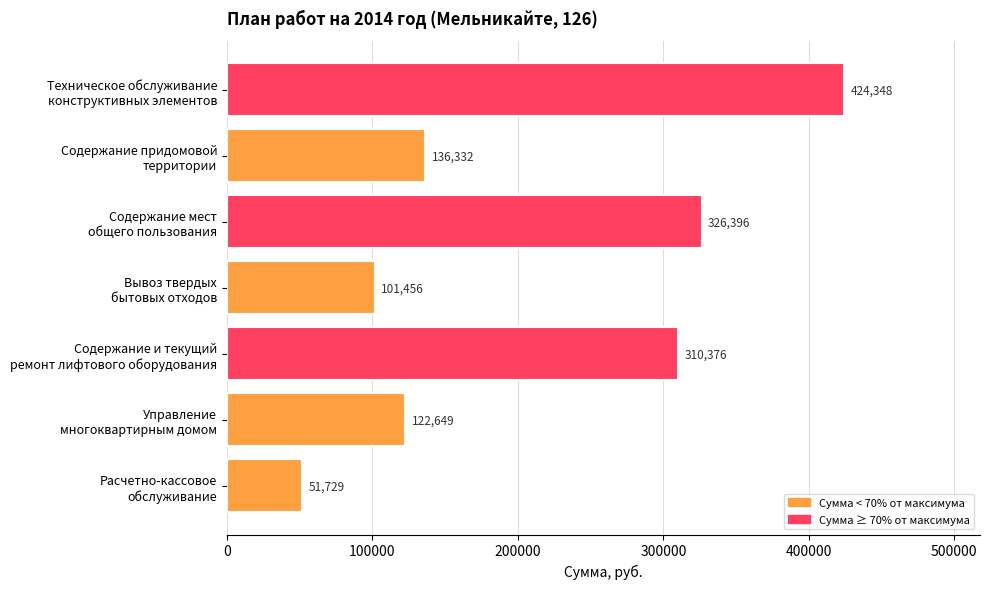

What is the value of the 1st bar from the top?

424347.9